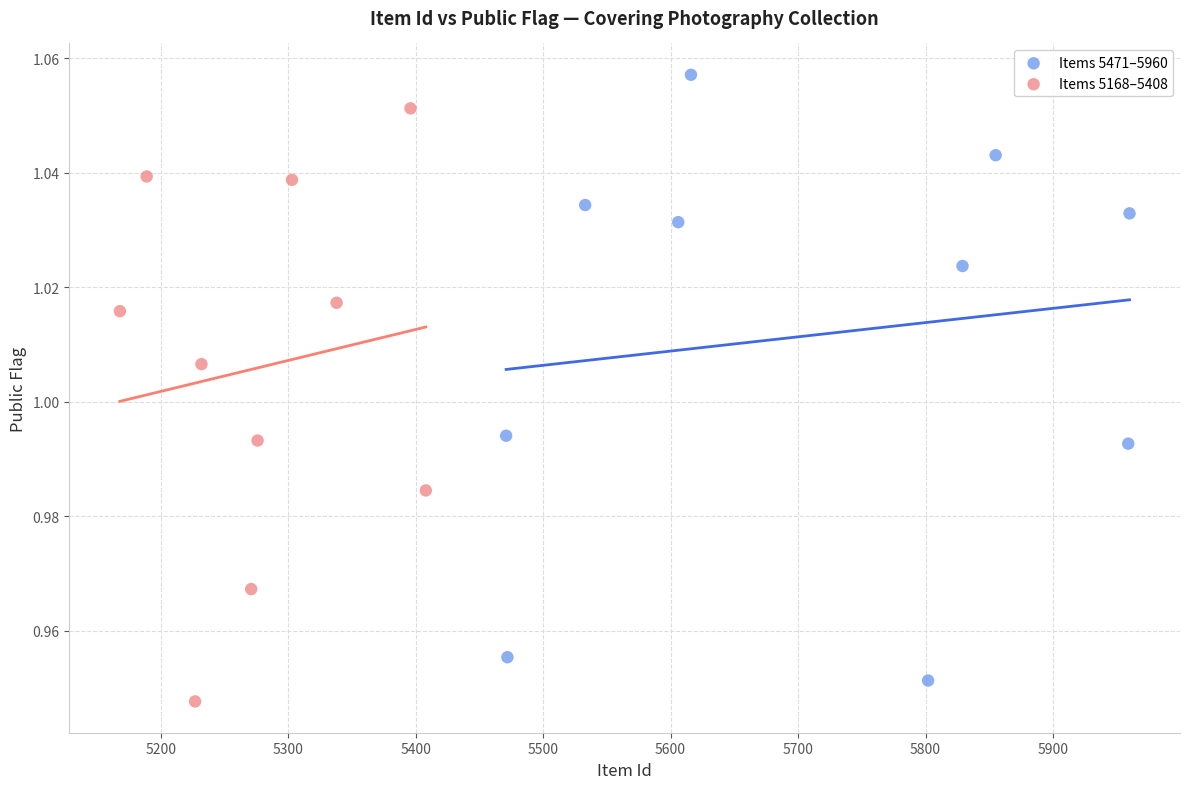

What are all the series names shown in the legend?

Items 5471–5960, Items 5168–5408